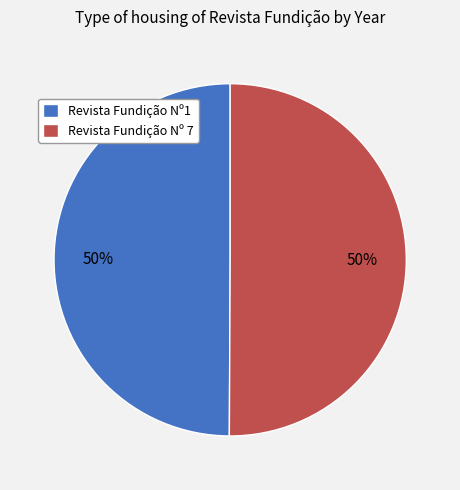

True or false: Revista Fundição Nº 7 accounts for 50% of the total.

True